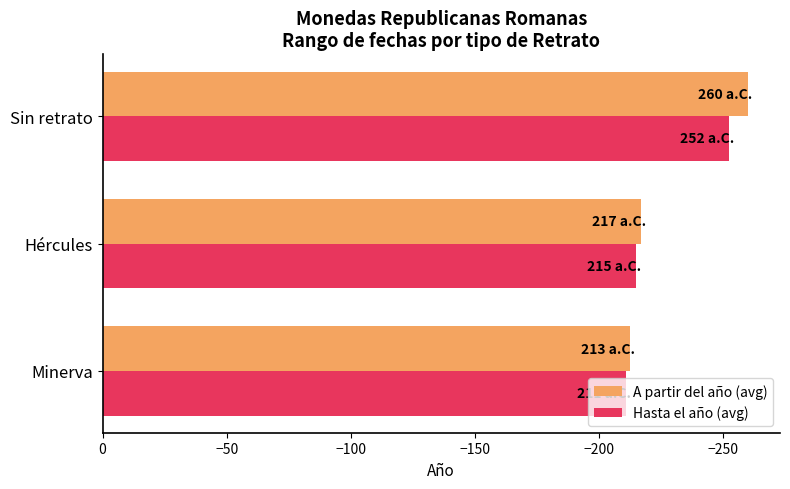

What is the spread (max minus min) of values at Minerva?

1.9